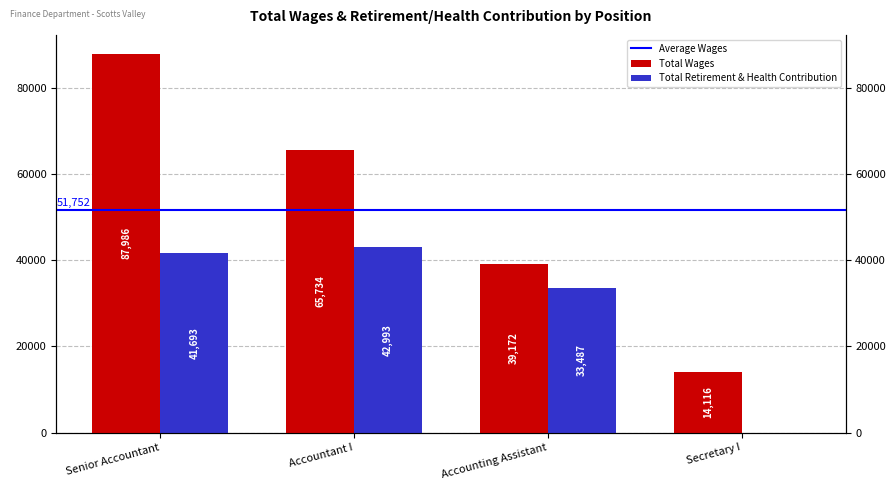

At which label is Total Wages closest to 51051?

Accounting Assistant